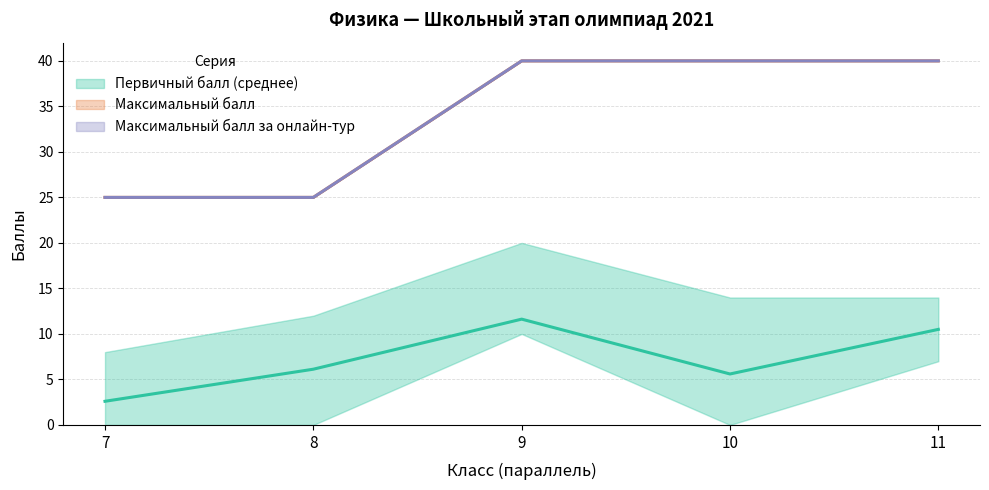

What is the difference between the Максимальный балл за онлайн-тур values at 7 and 10?

15.0